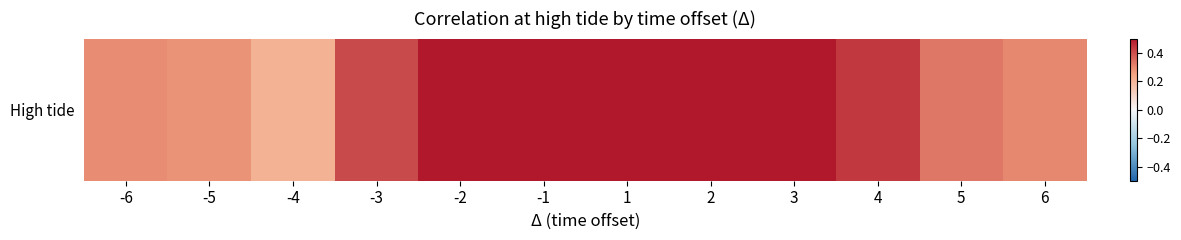

How many data points does each series have?

12